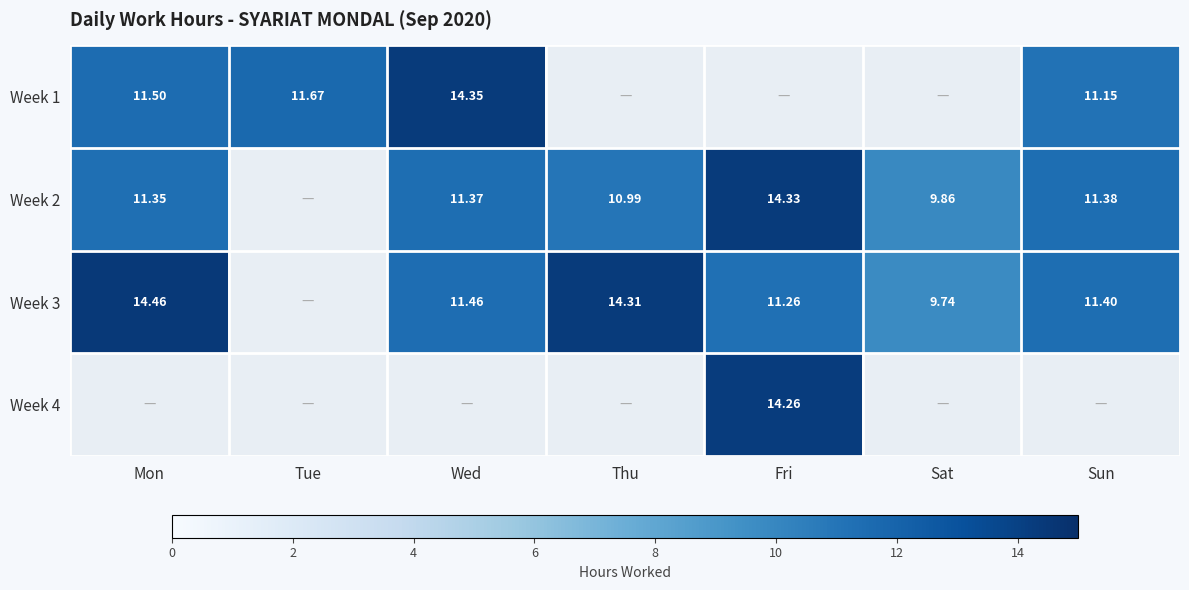

What is the approximate value of Week 3 at Wed?

11.5